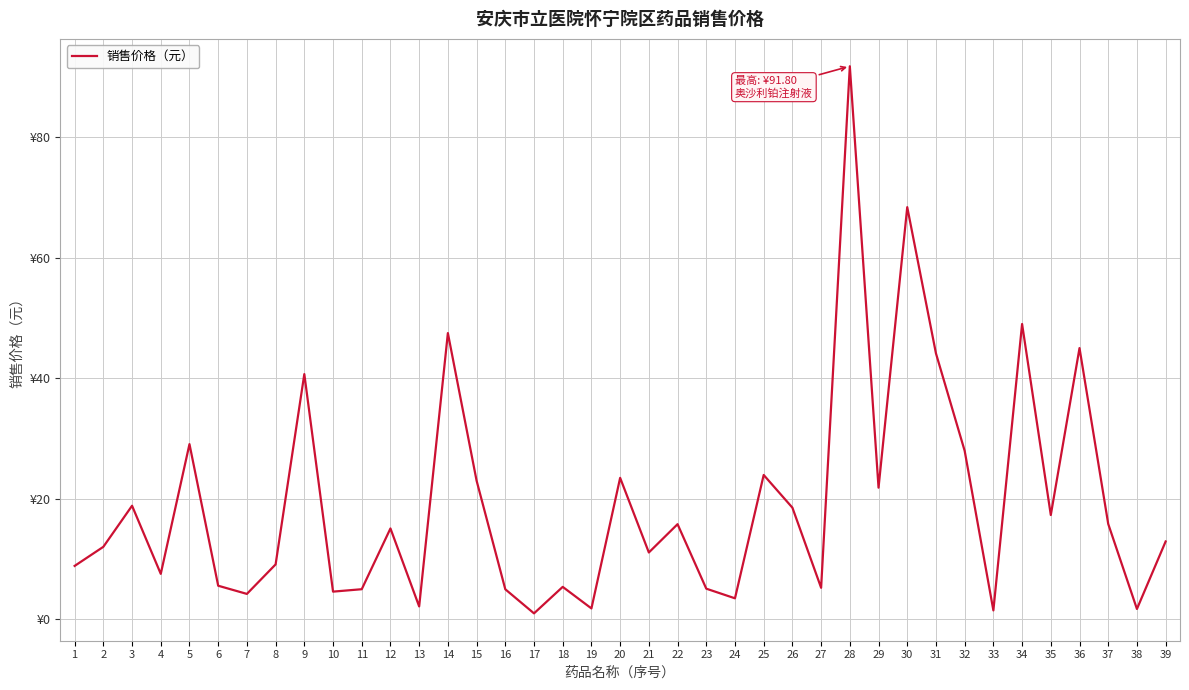

What is the change in value from 18 to 37?

+10.5